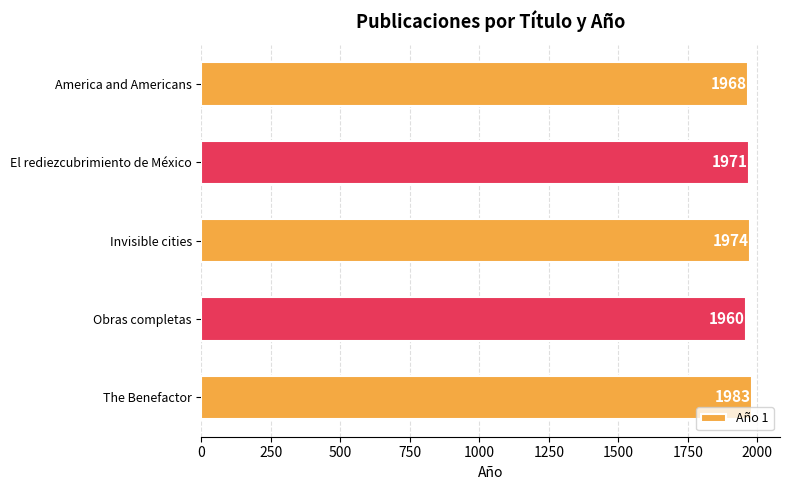

Which label corresponds to the smallest value in the chart?

Obras completas